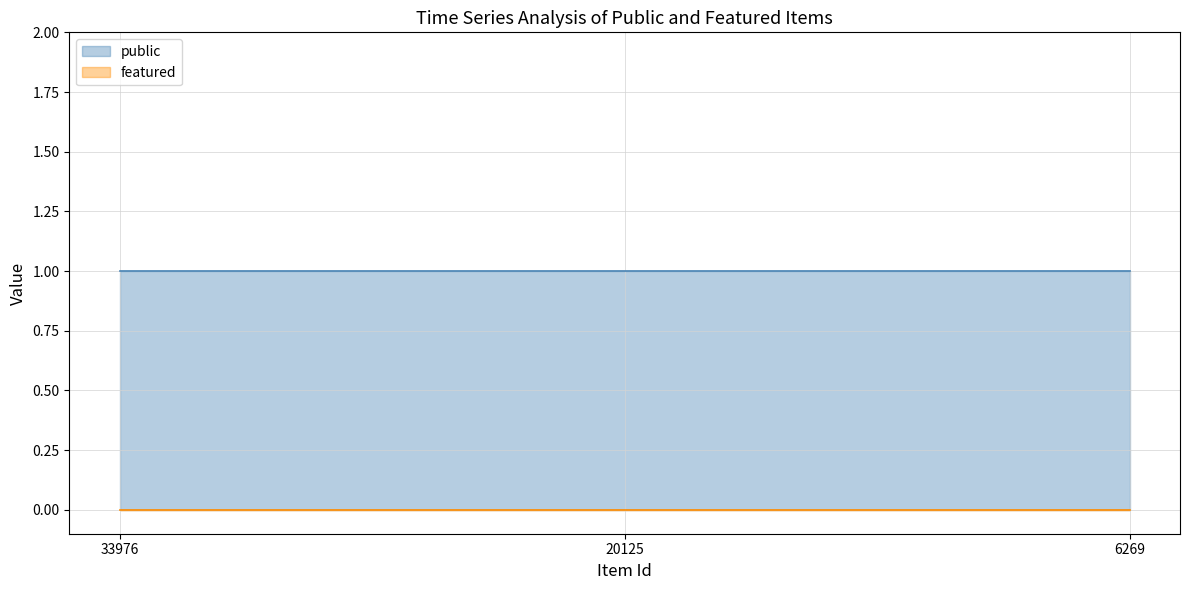

Does the chart have visible grid lines?

Yes